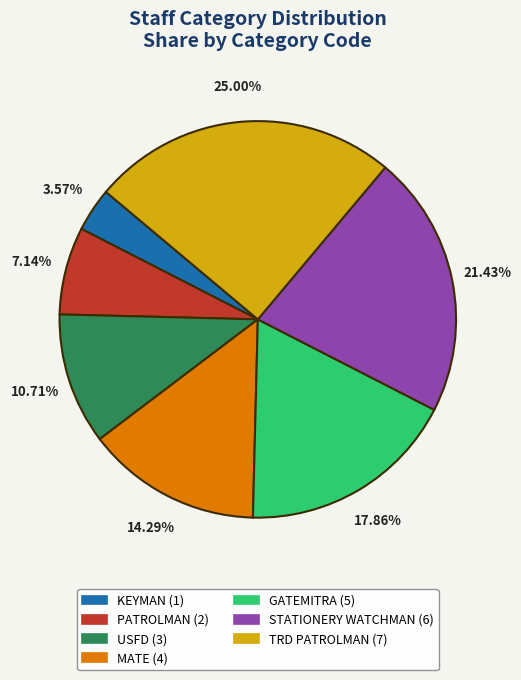

Is it true that USFD is 11% of the pie?

True